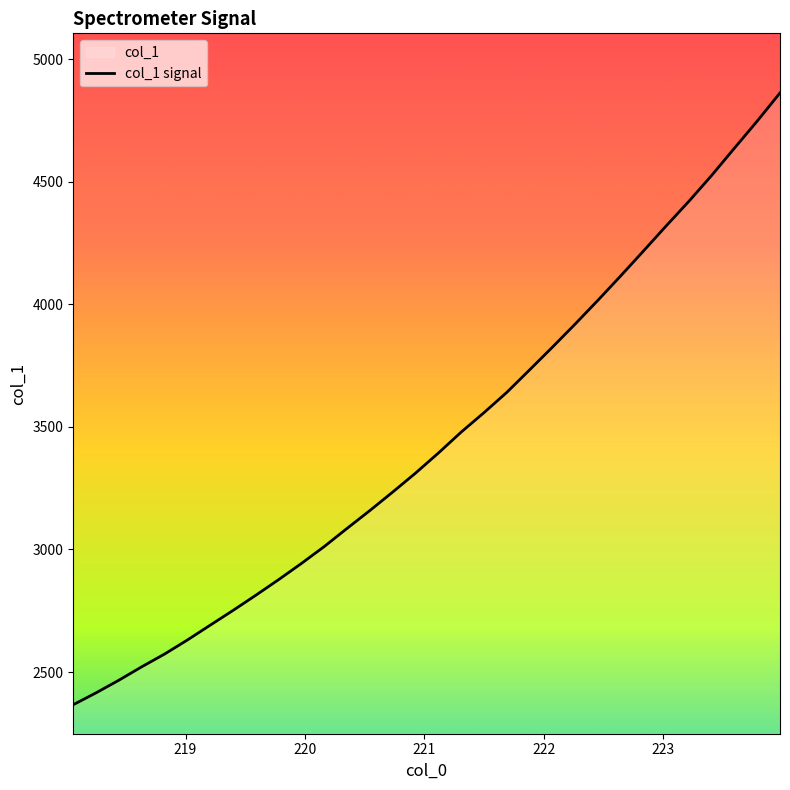

What is the maximum value shown in the chart?

4861.9